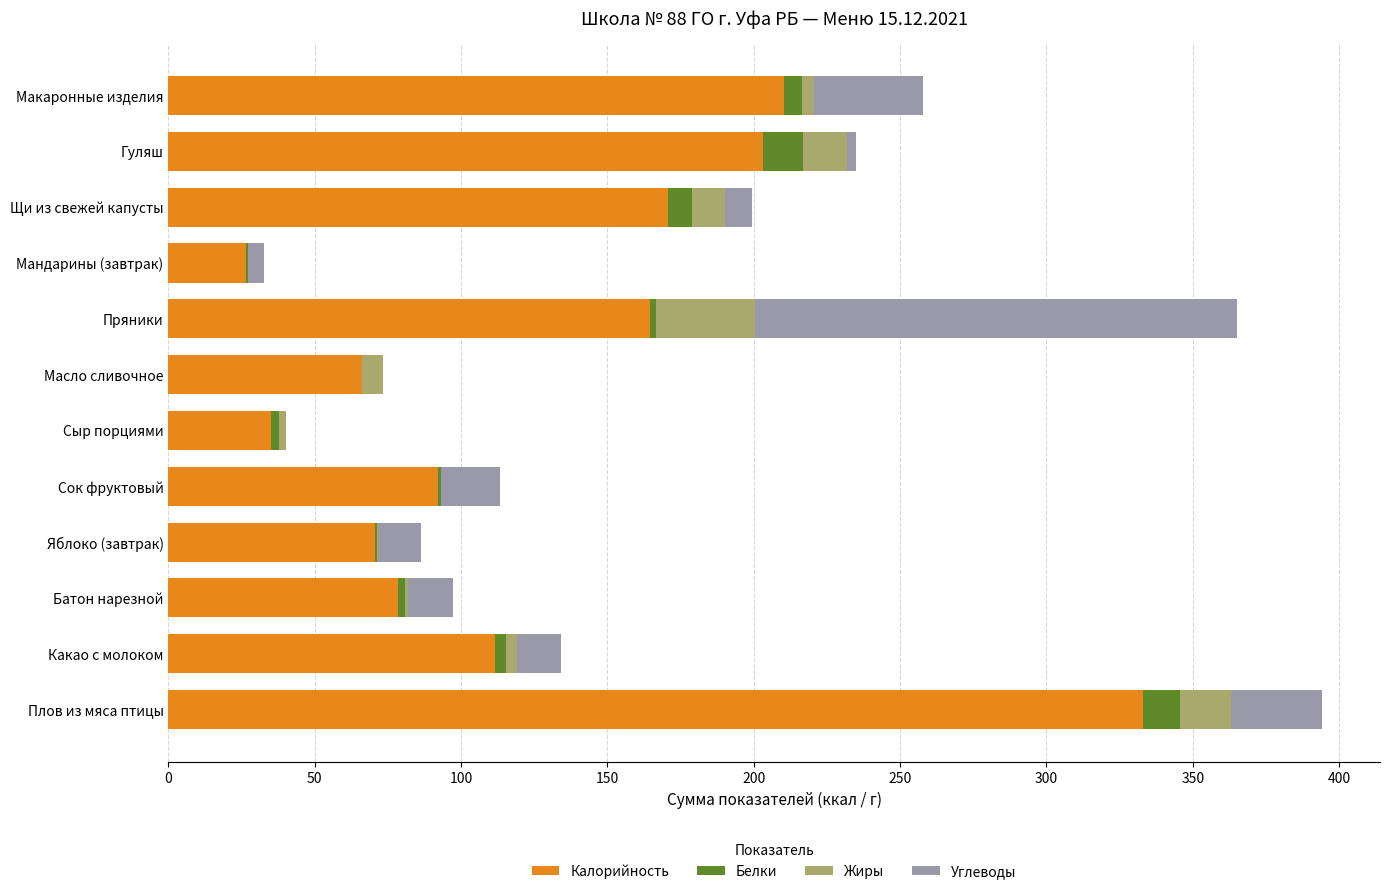

At which label does Калорийность reach its peak?

Плов из мяса птицы